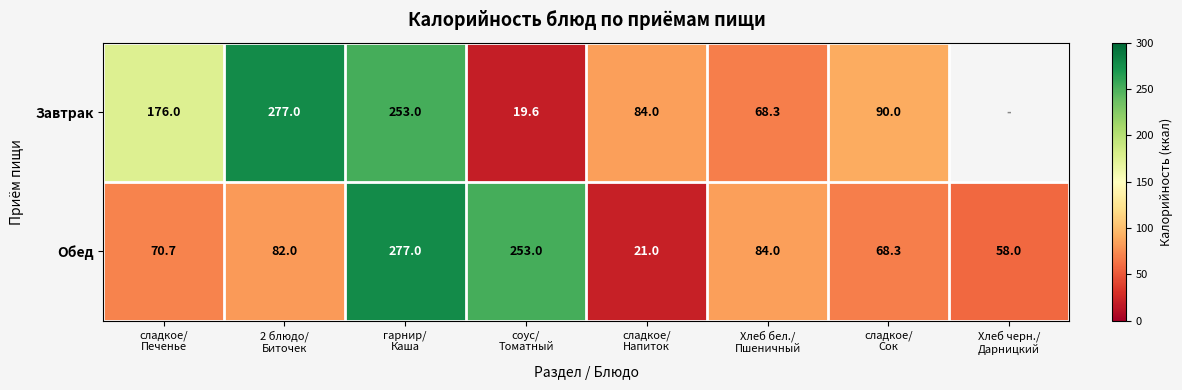

Which has a higher value, Хлеб бел./
Пшеничный or сладкое/
Напиток?

сладкое/
Напиток